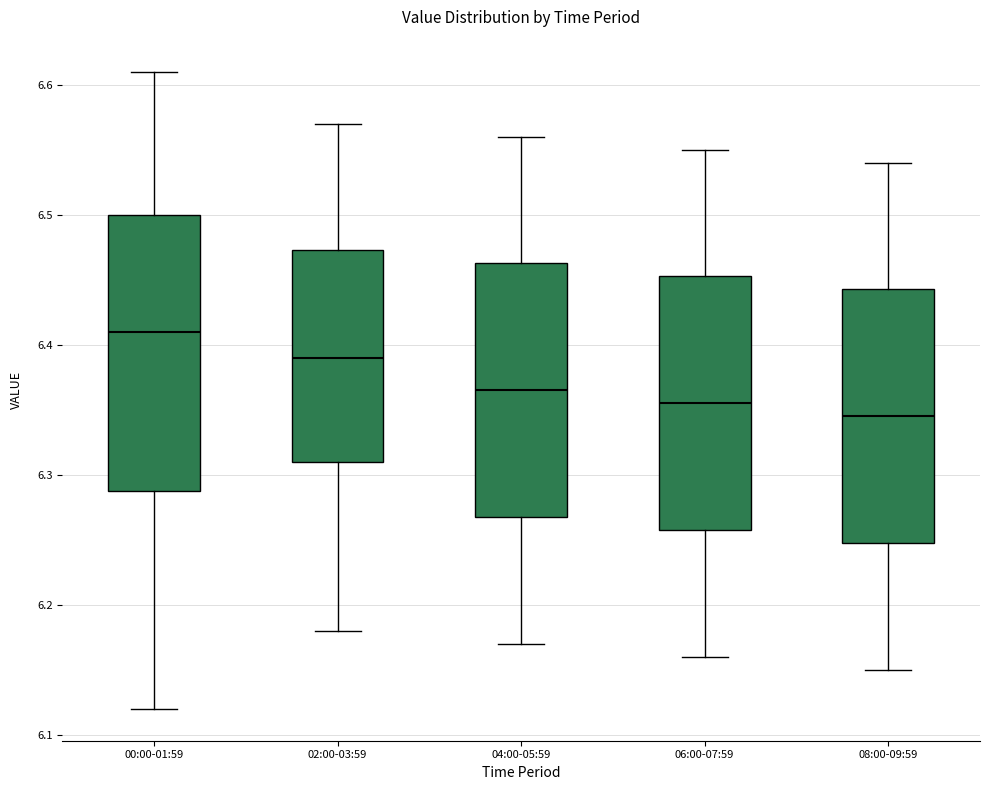

Where does the lower whisker of the box for 06:00-07:59 end on the y-axis? The values are not printed on the chart, so give them approximately, as read against the axis.

6.16